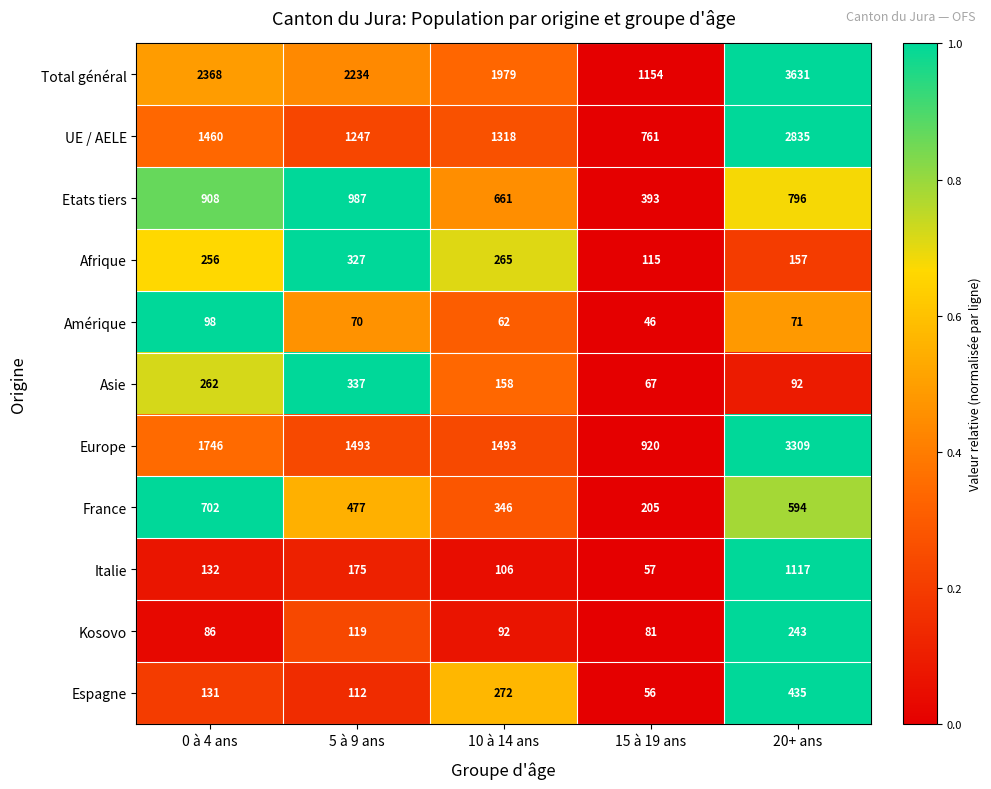

How many data points in Espagne are less than 131?

2